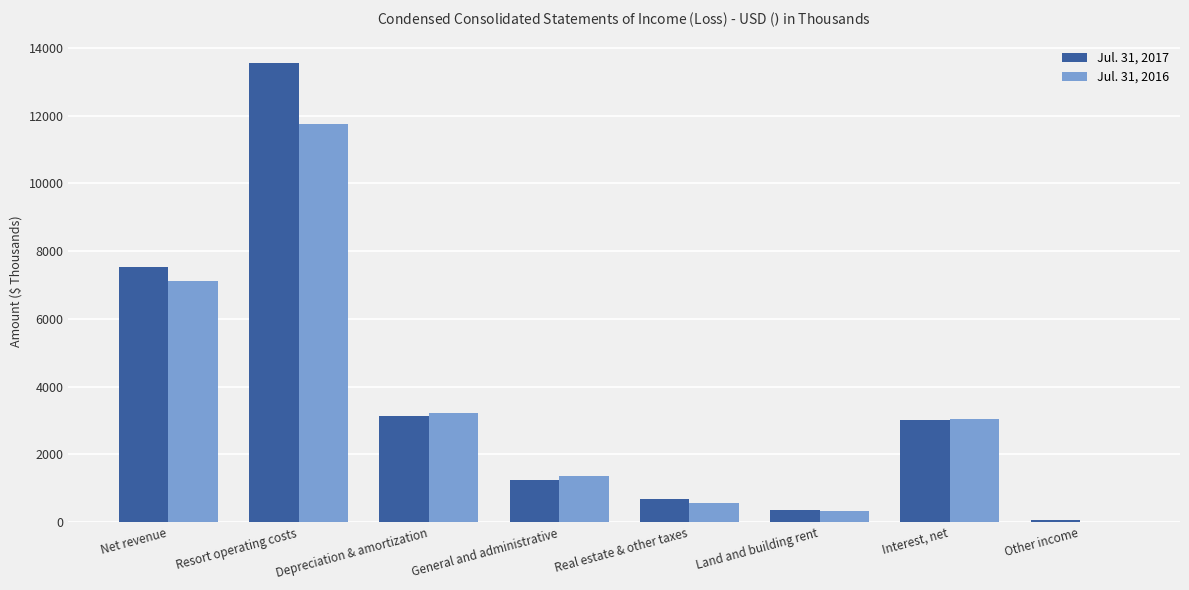

What is the maximum value shown in the chart?

13539